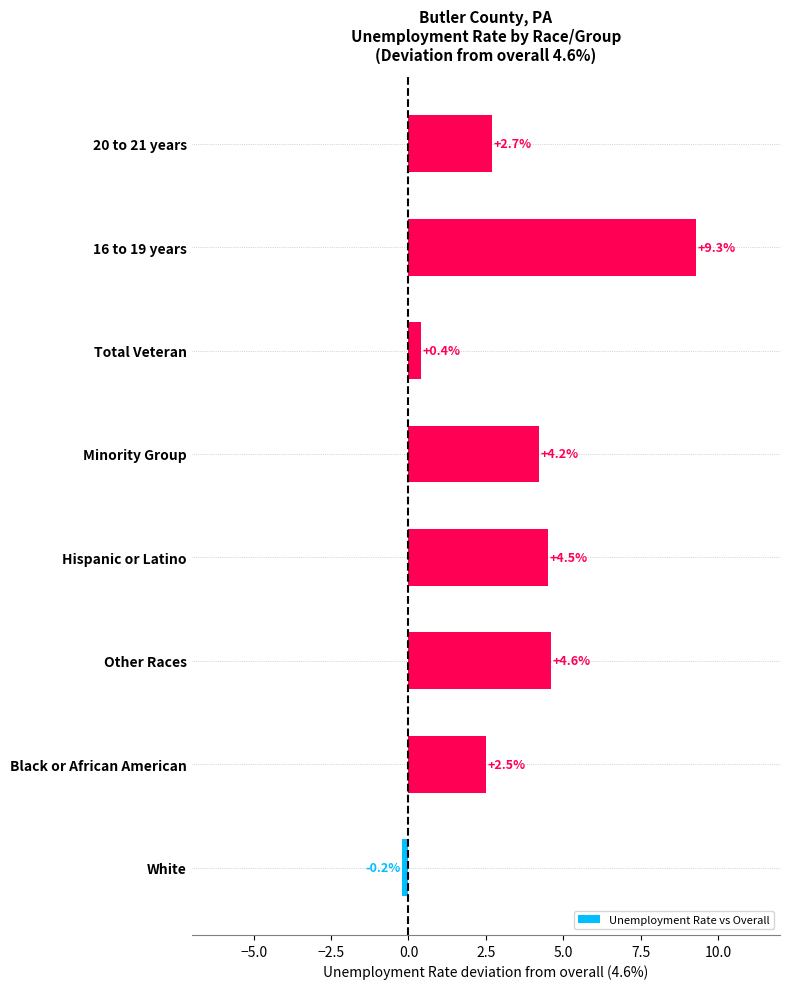

At which category does the chart reach its peak across all series?

16 to 19 years